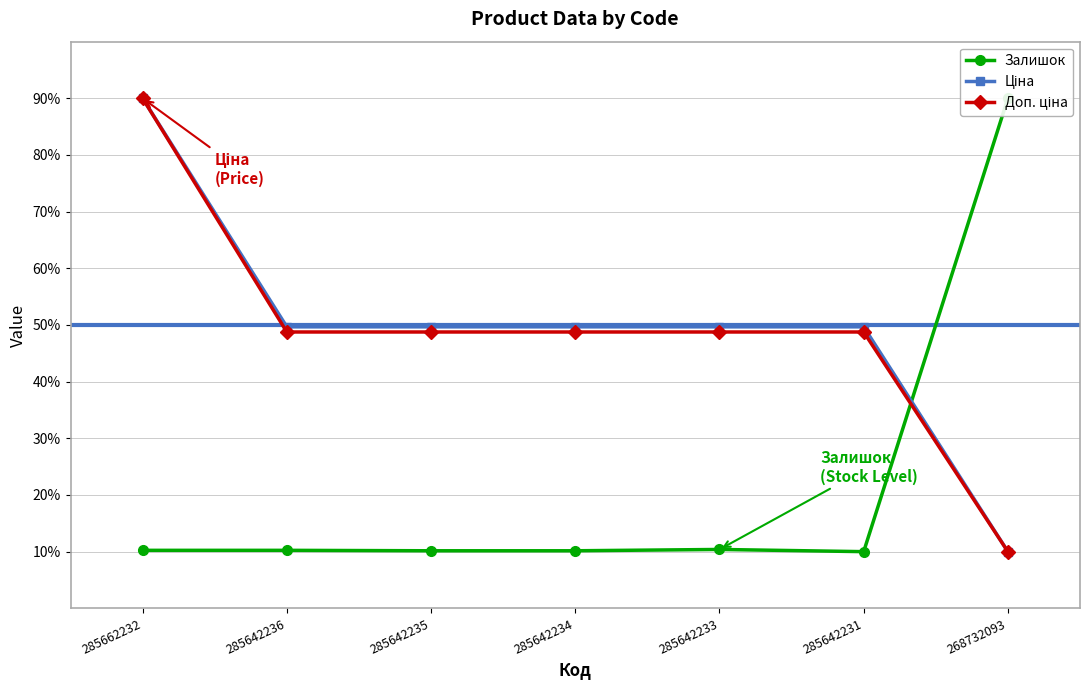

Which series has the largest total across all categories?

Ціна